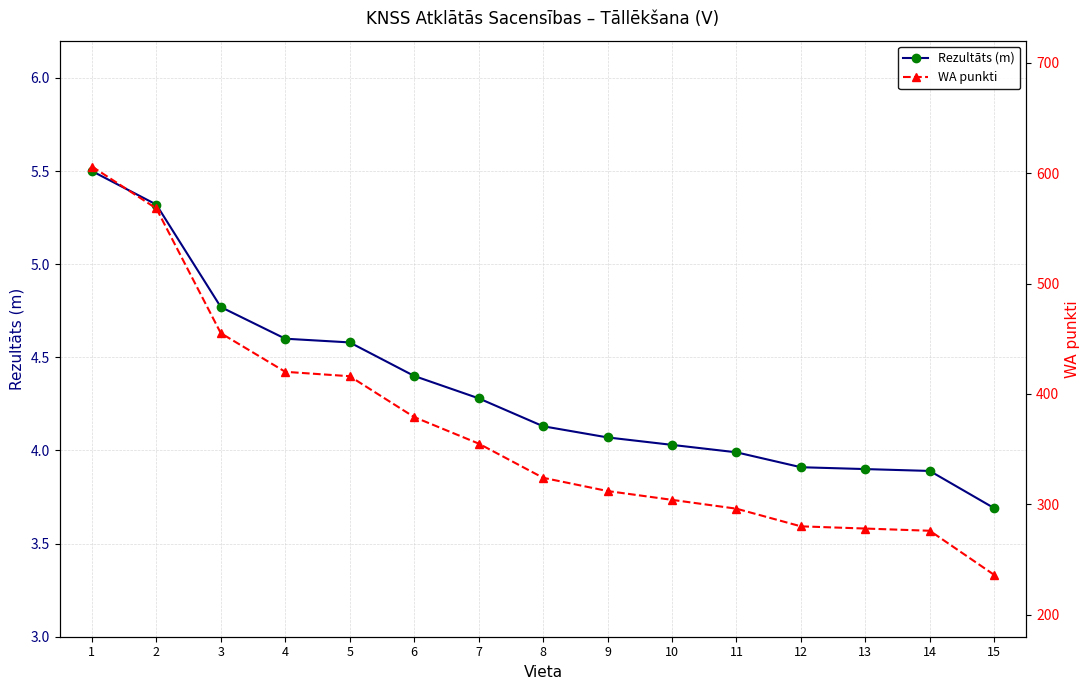

Count the number of categories in the chart.

15